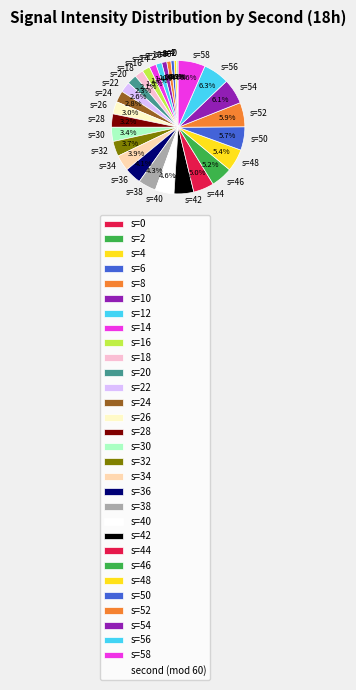

Does s=22 represent more than half of the total?

No